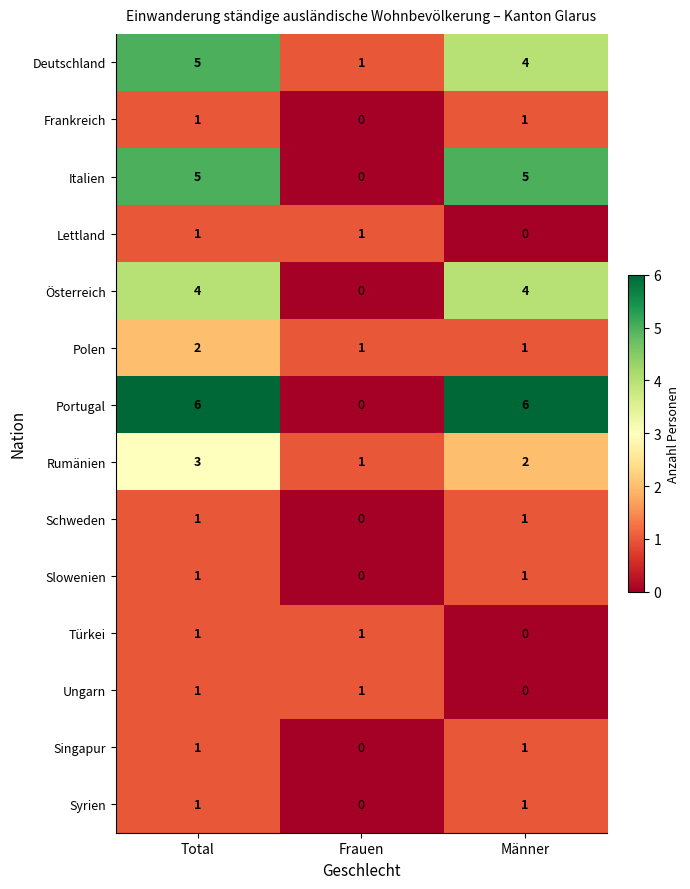

True or false: Slowenien has a value of -1 at Frauen.

False